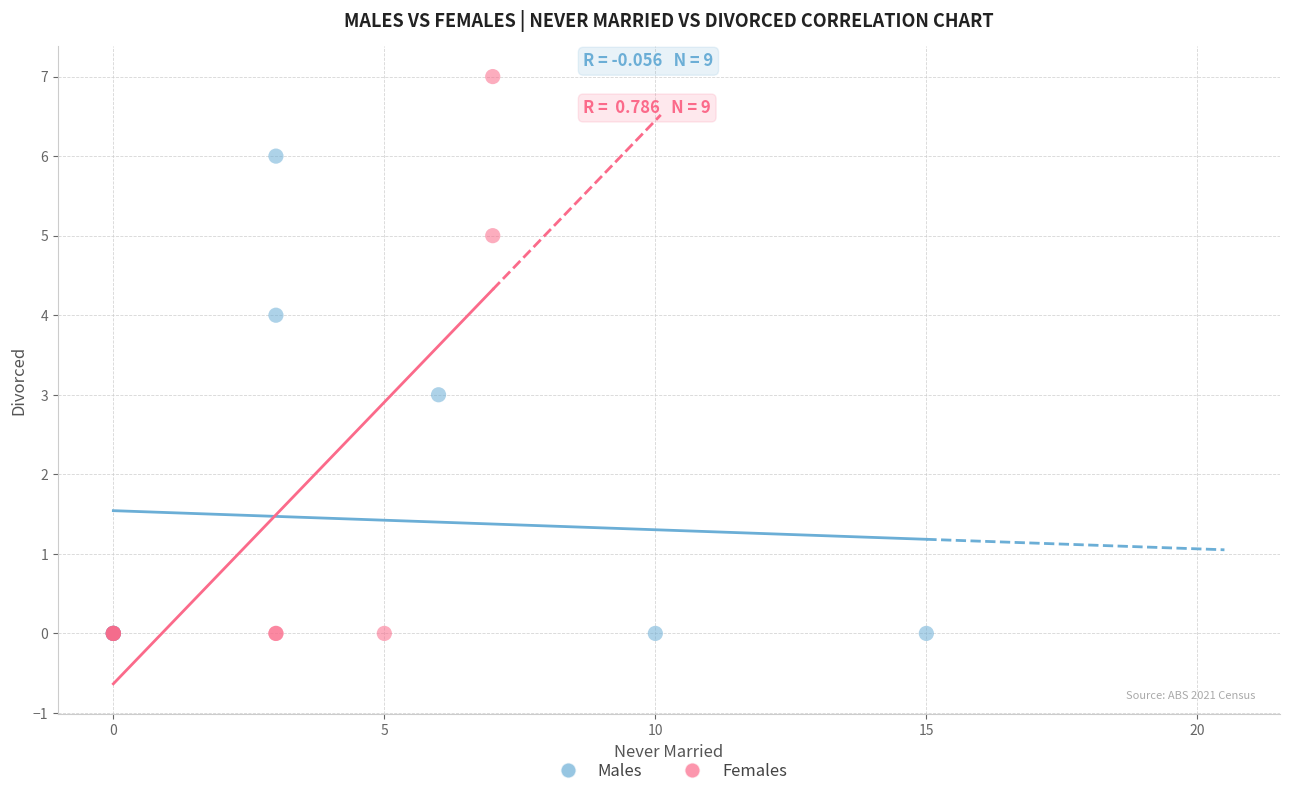

Which series contains the highest Y value?

Females